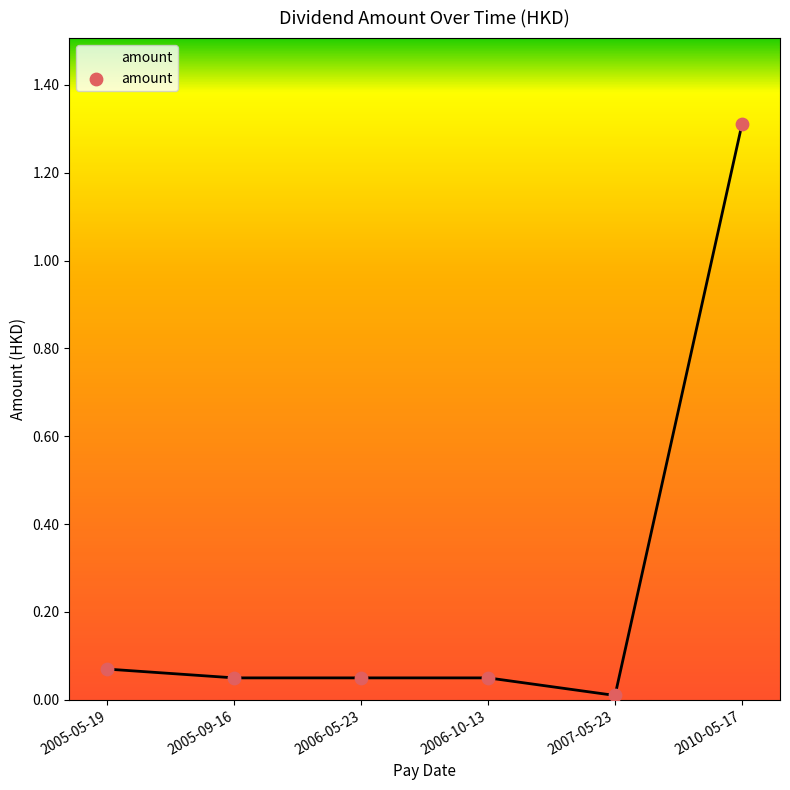

Which has a higher value, 2005-09-16 or 2007-05-23?

2005-09-16